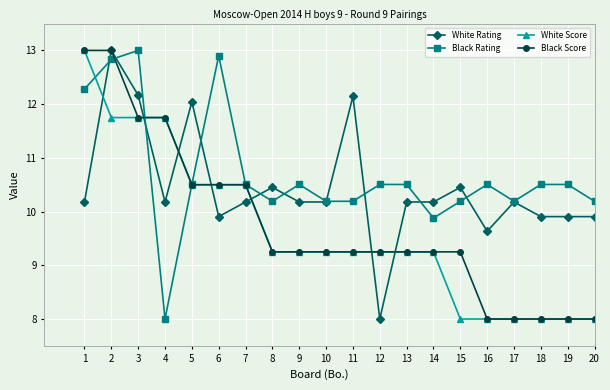

At which label does White Score reach its peak?

1